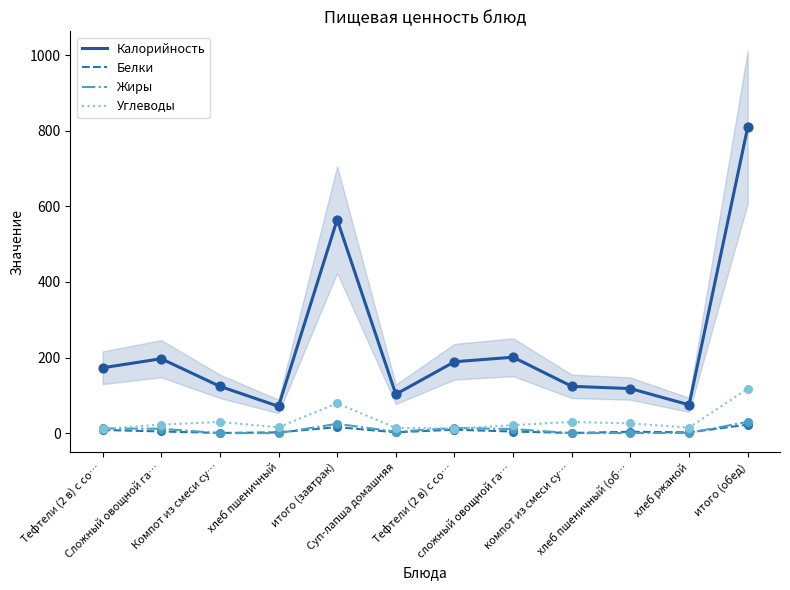

Which series contains the lowest Y value?

Жиры